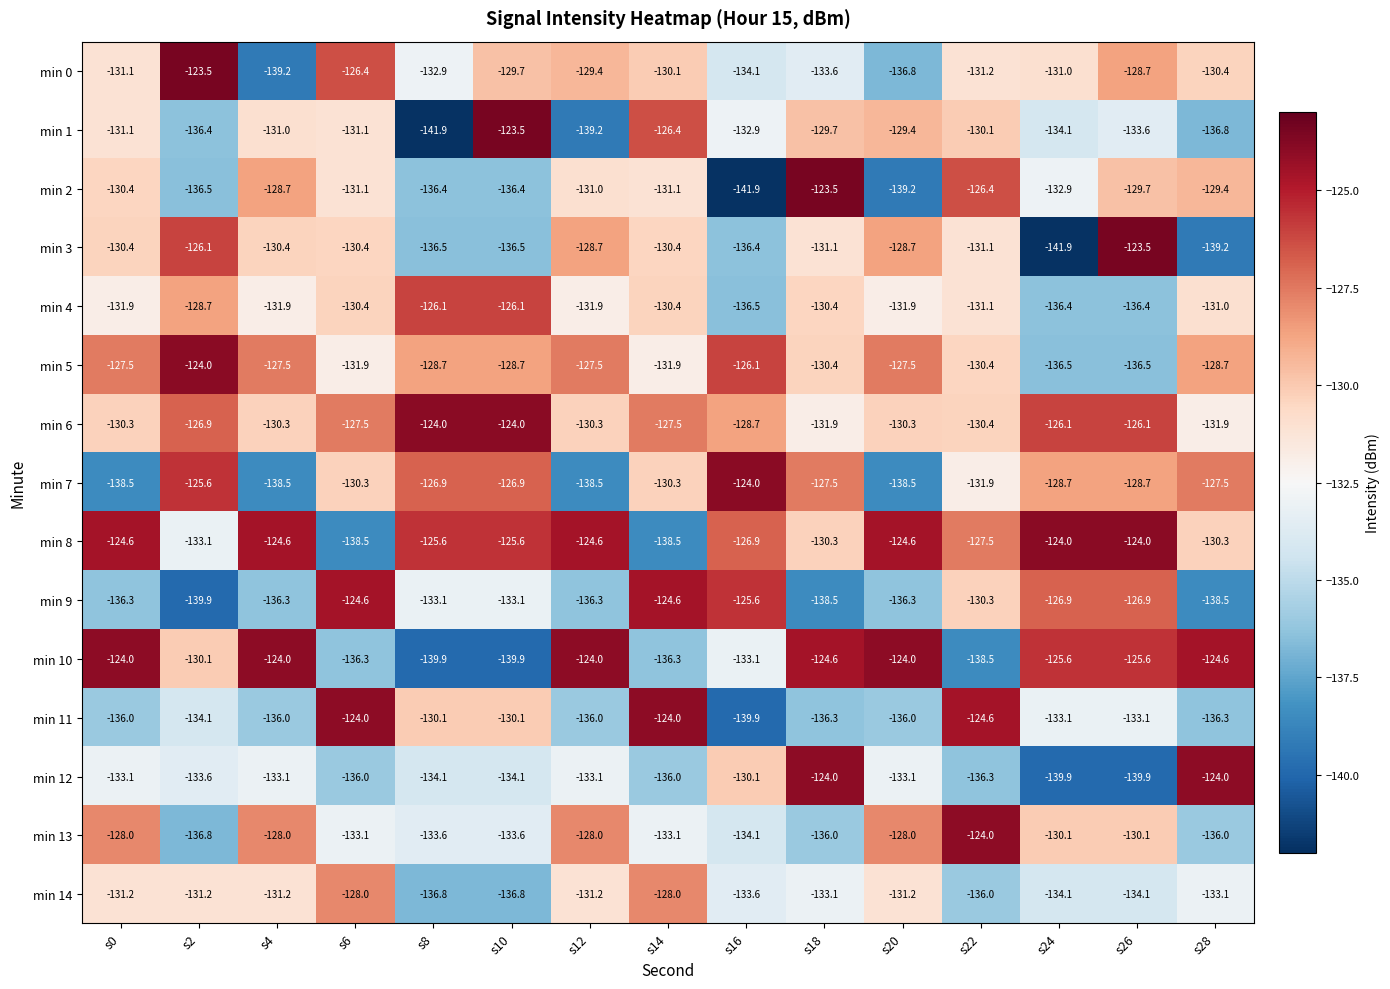

Count the number of categories in the chart.

15